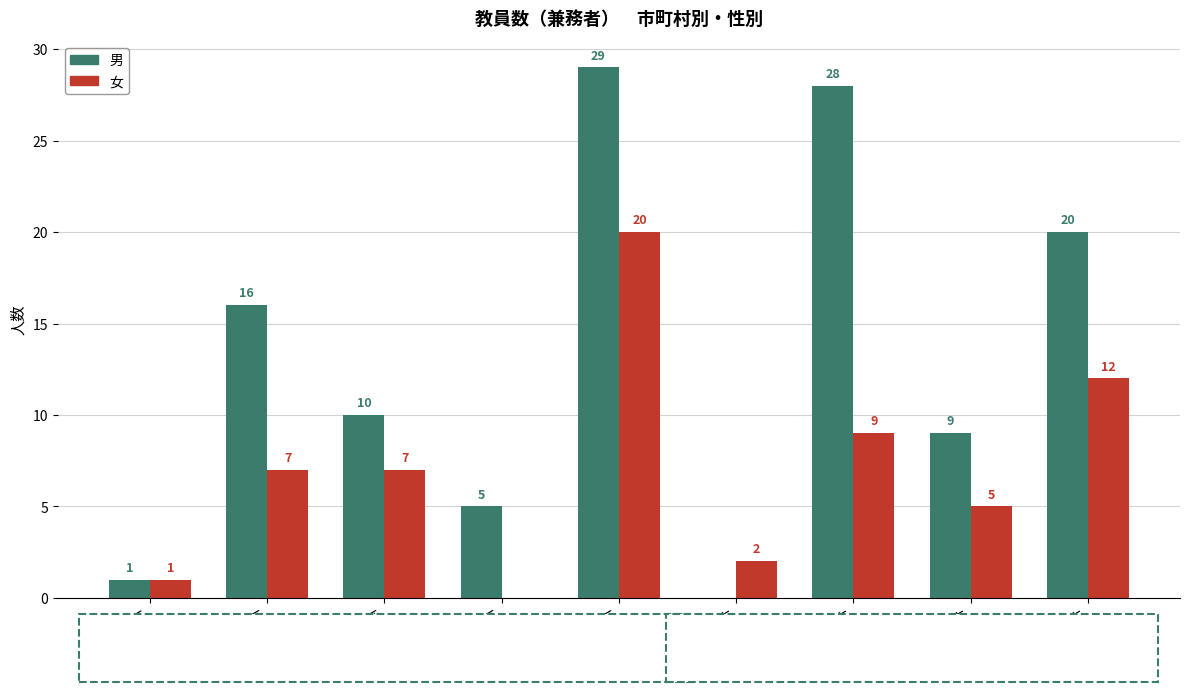

Reading left to right, transcribe all the data shown in this chart.

男: 中区=1	東区=16	南区=10	西区=5	安佐南区=29	三原市=0	尾道市=28	福山市=9	府中市=20
女: 中区=1	東区=7	南区=7	西区=0	安佐南区=20	三原市=2	尾道市=9	福山市=5	府中市=12